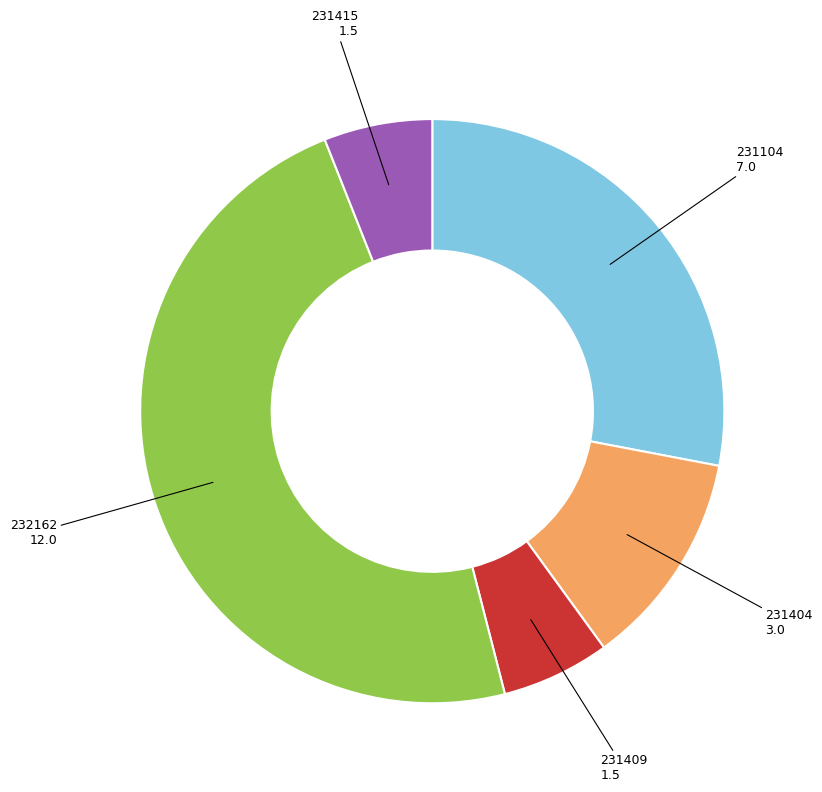

Is there a majority slice in this chart?

No